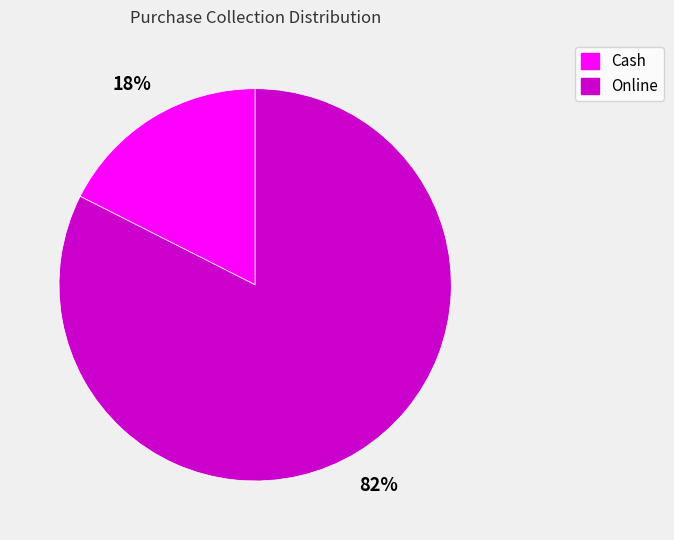

To the nearest percent, what portion does Cash represent?

18%